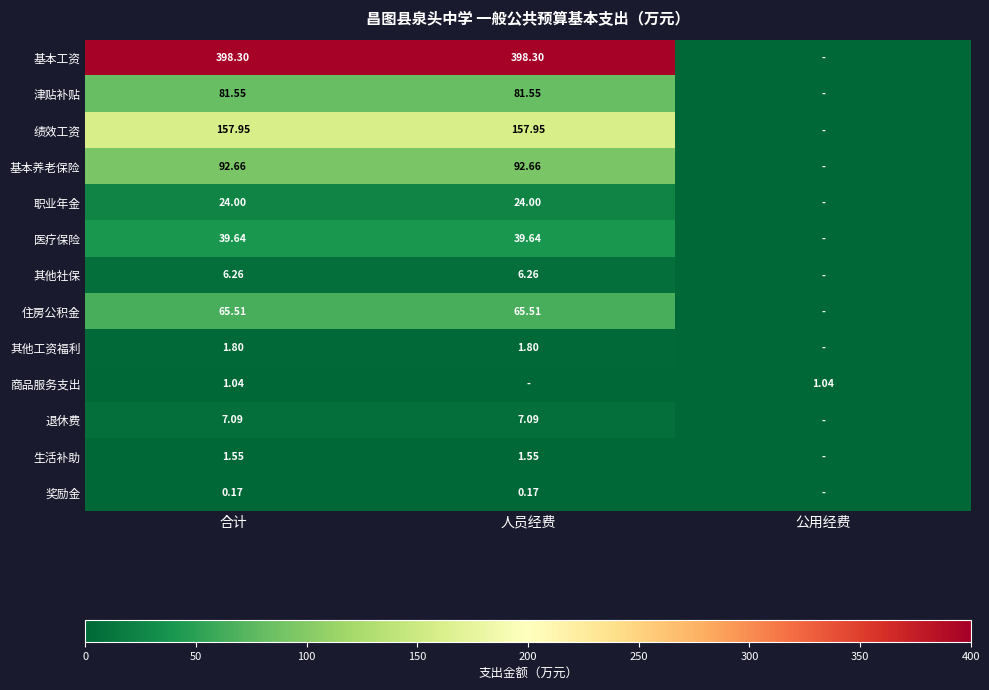

At 合计, list the series in order from smallest to largest.

奖励金, 商品服务支出, 生活补助, 其他工资福利, 其他社保, 退休费, 职业年金, 医疗保险, 住房公积金, 津贴补贴, 基本养老保险, 绩效工资, 基本工资